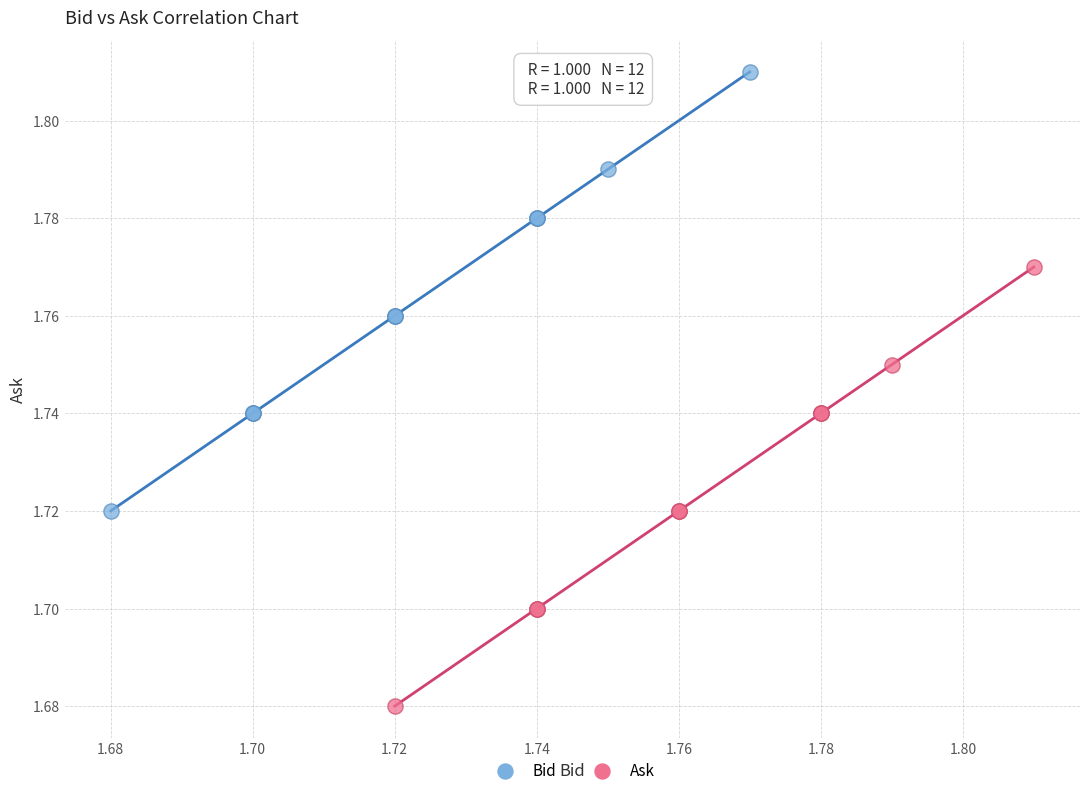

Which series contains the highest Y value?

Bid